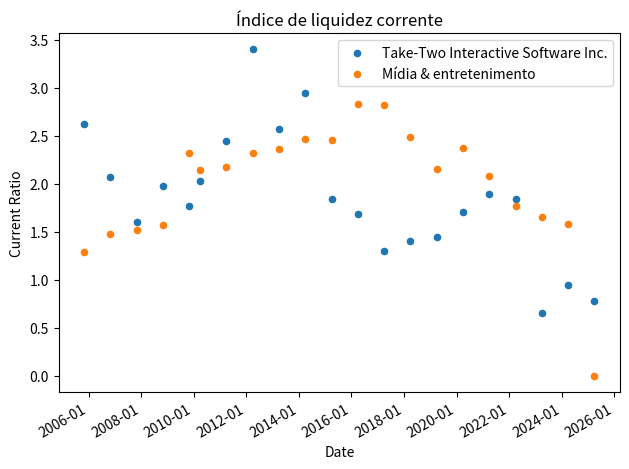

Which series reaches the maximum Y coordinate?

Take-Two Interactive Software Inc.